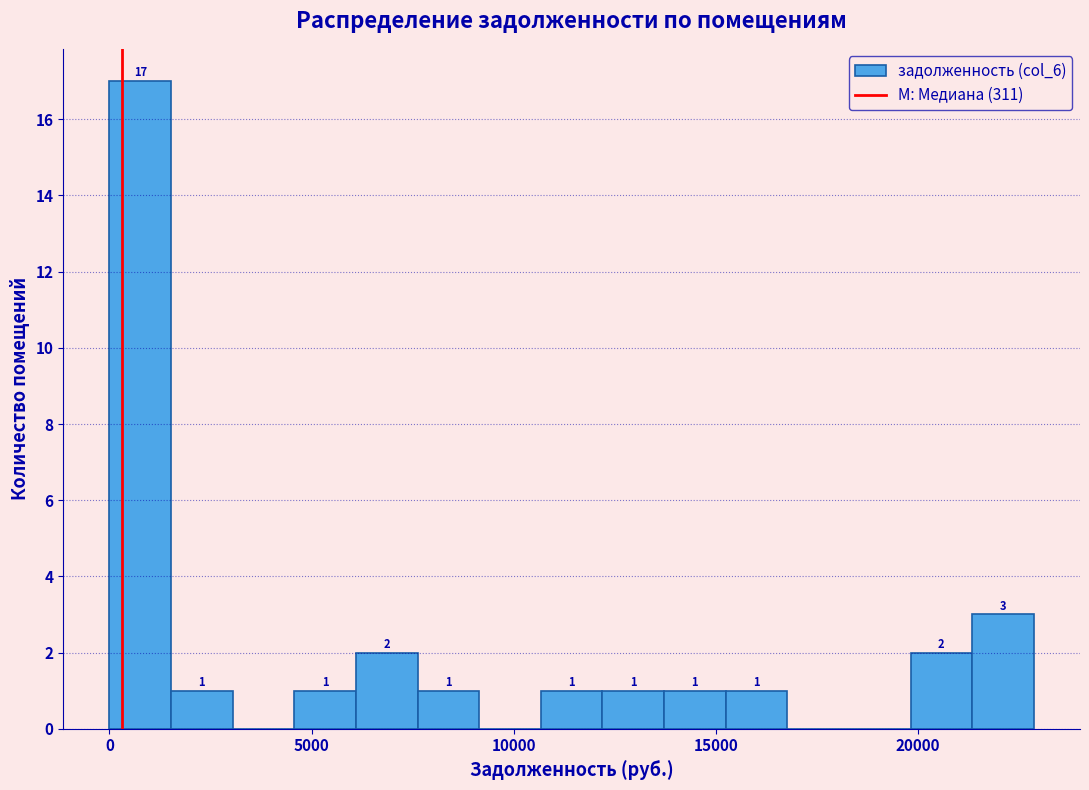

Around what value on the x-axis is the tallest bar? Give the approximate position of its centre, as read against the axis.

1000